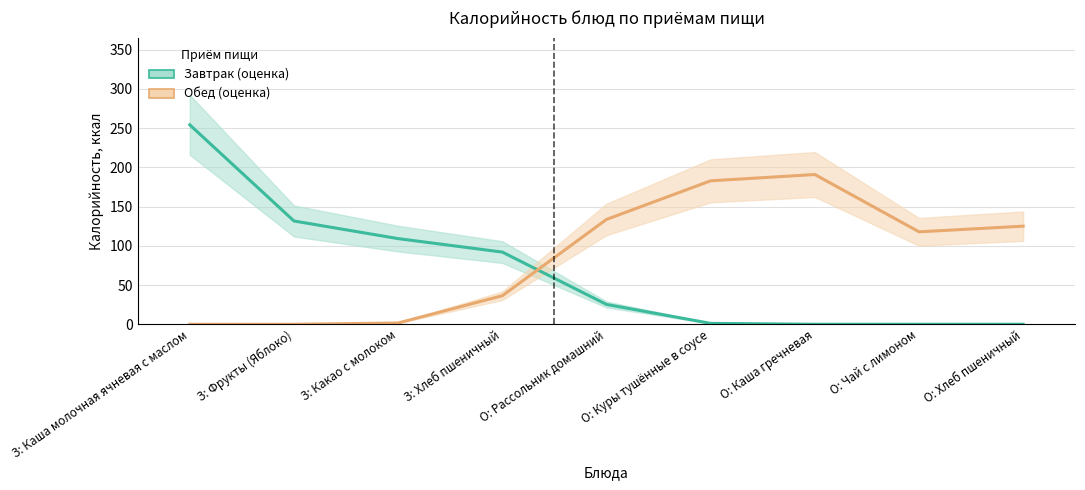

True or false: Завтрак and Обед cross at least once.

True